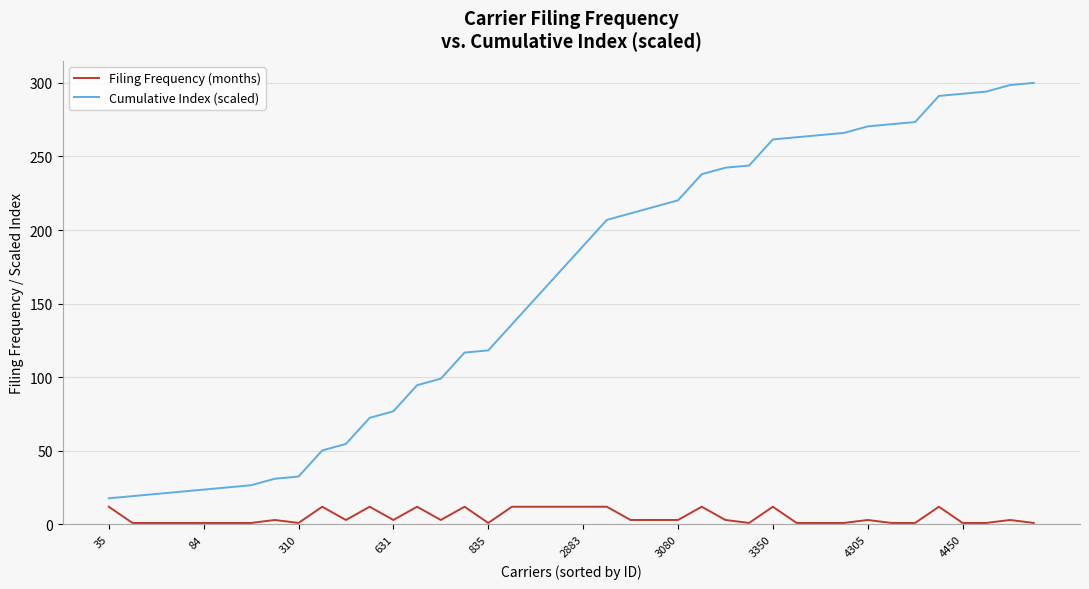

What is the highest value of the Cumulative Index (scaled) series?

300.0